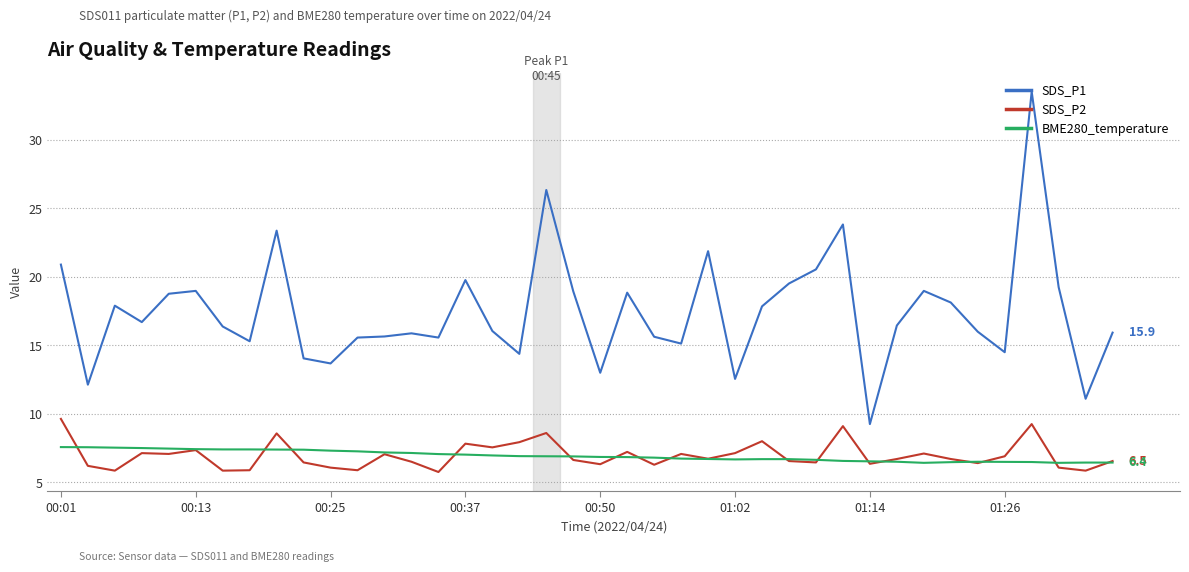

What is the sum of all SDS_P2 values?

278.5